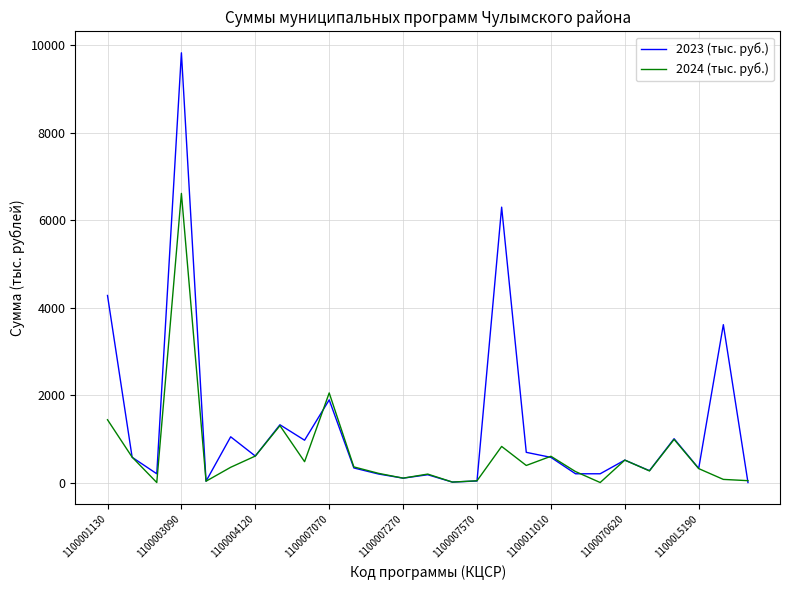

Which series has the largest total across all categories?

2023 (тыс. руб.)